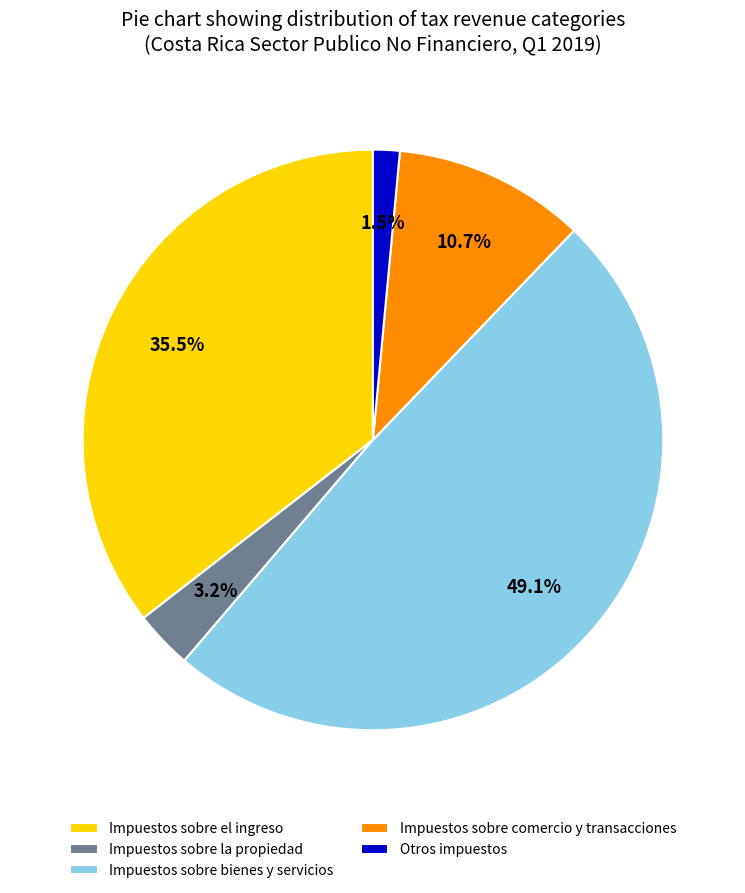

Count the number of slices in the pie.

5